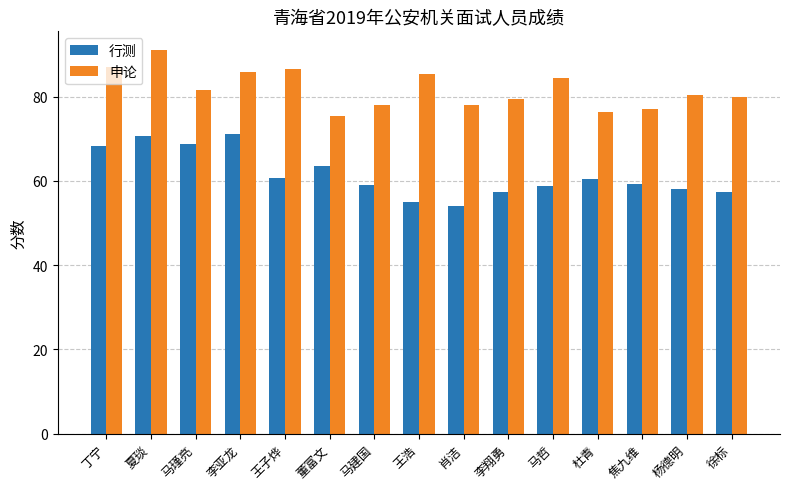

List the series in order of their peak value, highest first.

申论, 行测